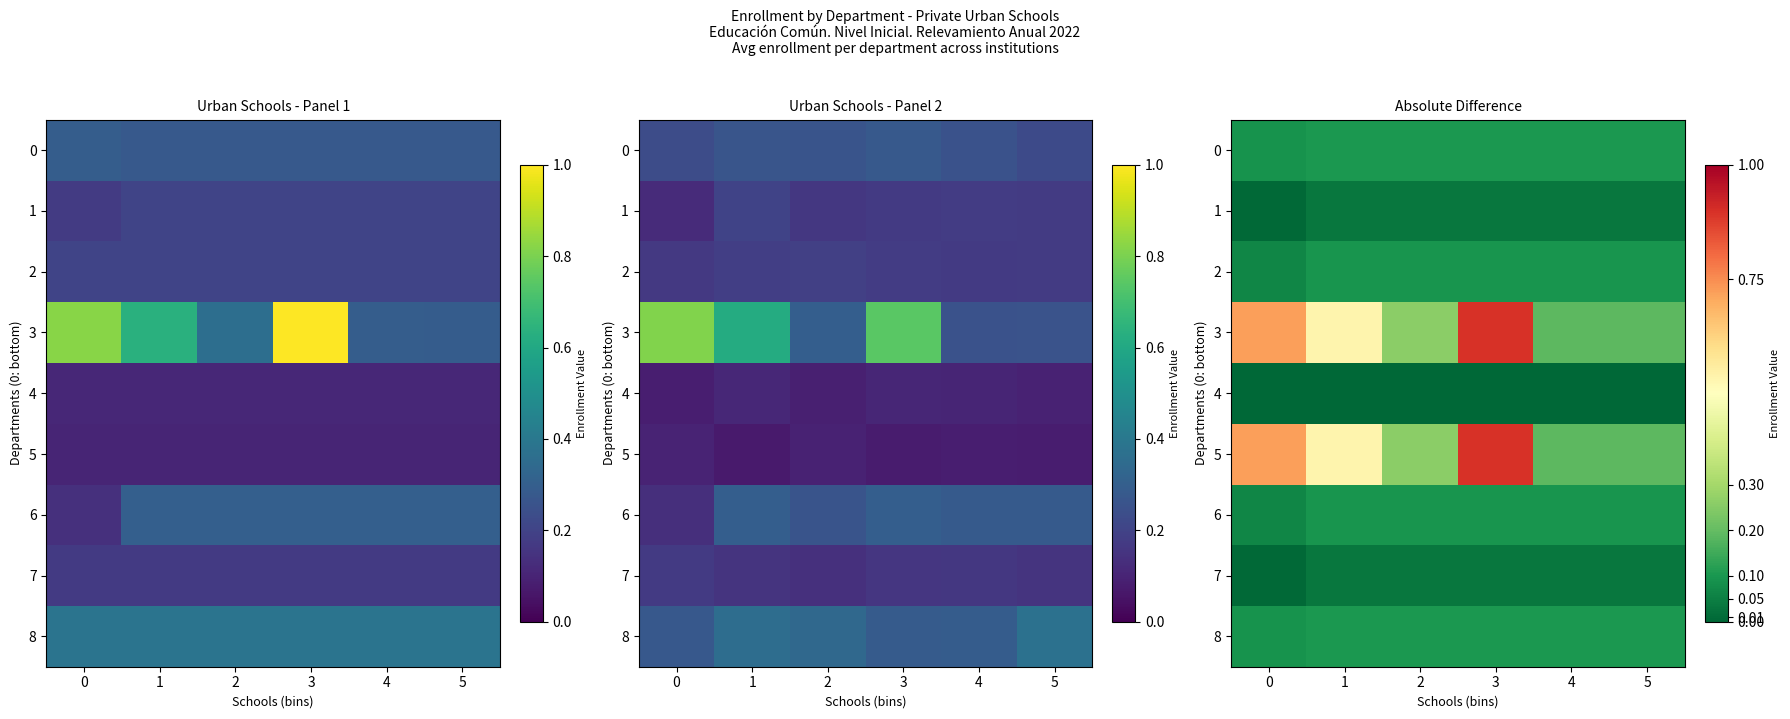

Rank the series by their maximum value, from highest to lowest.

row_3, row_5, row_0, row_8, row_2, row_6, row_1, row_7, row_4